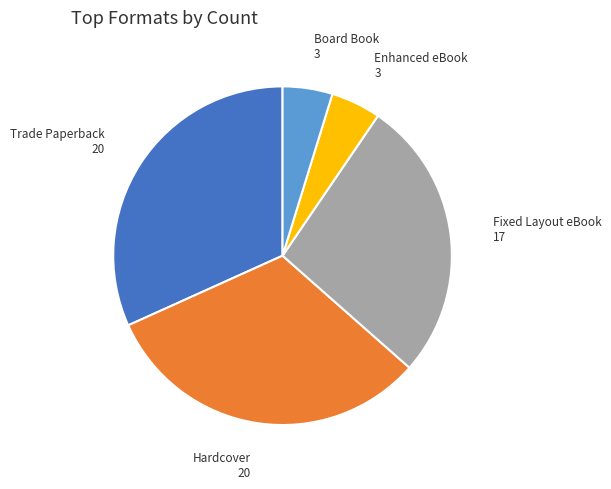

What is the ratio of the value at Fixed Layout eBook to the value at Enhanced eBook?

5.7